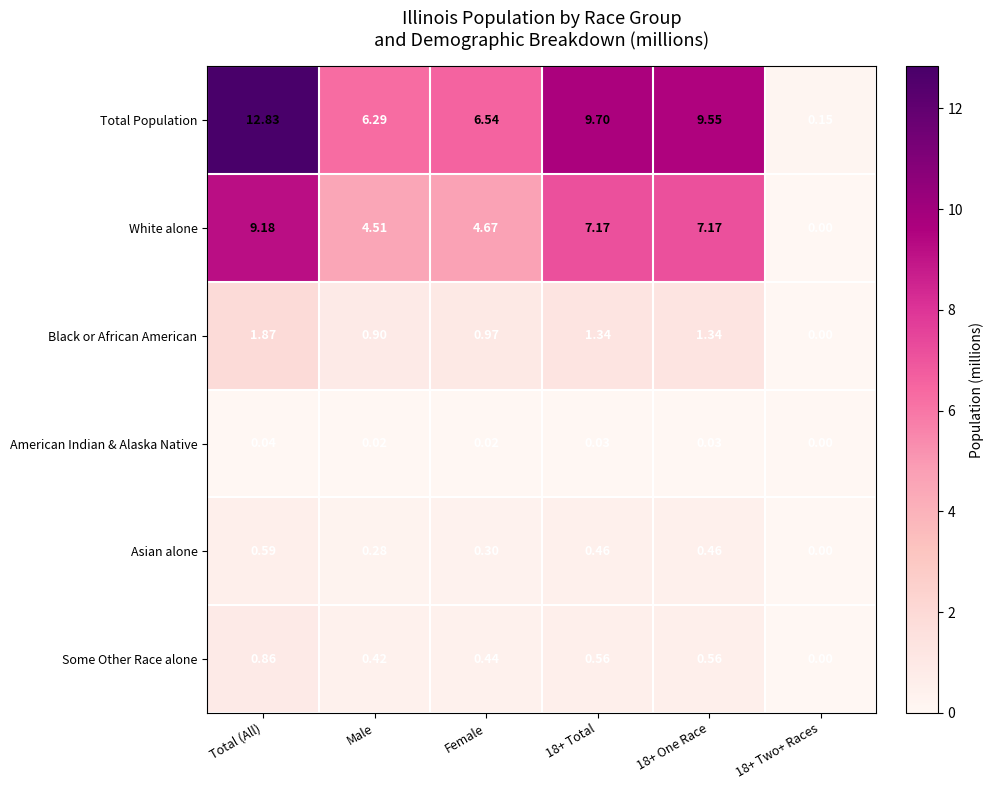

At Female, list the series in order from largest to smallest.

Total Population, White alone, Black or African American, Some Other Race alone, Asian alone, American Indian & Alaska Native